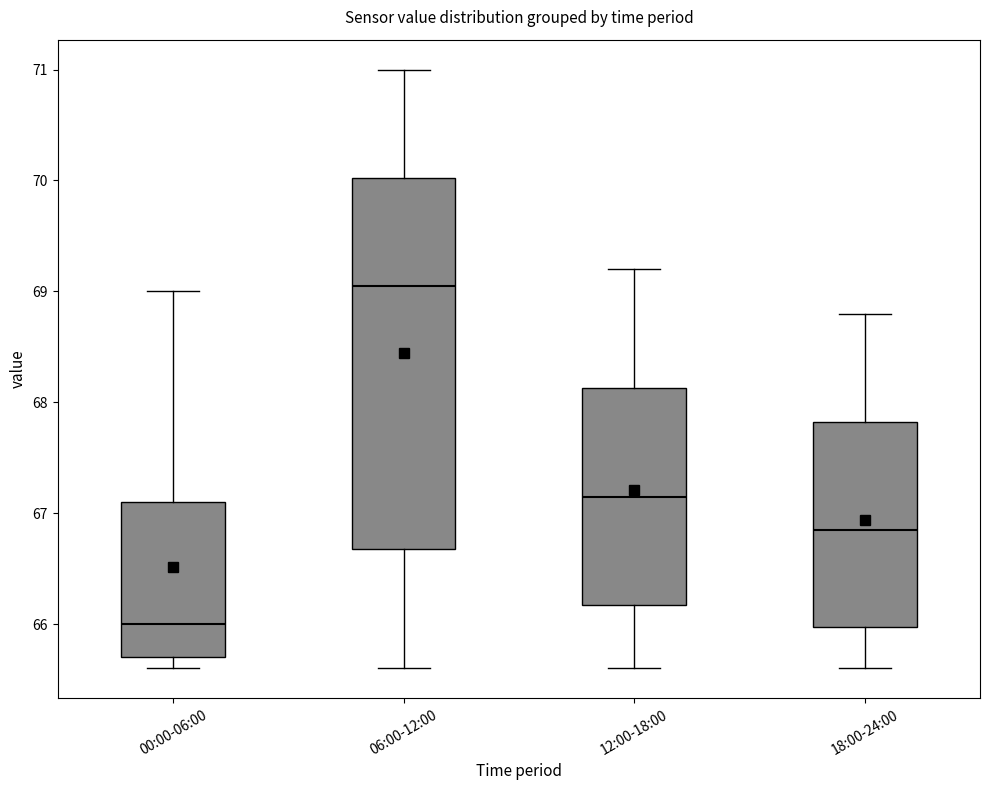

Reading left to right, transcribe this box plot: for each box, give where its median line is, the range the box spans, and where its two whiskers end, as read against the y-axis. The values are not printed on the chart, so give them approximately, as read against the axis.

00:00-06:00: median 66.0, box 65.7 to 67.1, whiskers 65.6 to 69.0
06:00-12:00: median 69.1, box 66.7 to 70.0, whiskers 65.6 to 71.0
12:00-18:00: median 67.2, box 66.2 to 68.1, whiskers 65.6 to 69.2
18:00-24:00: median 66.9, box 66.0 to 67.8, whiskers 65.6 to 68.8